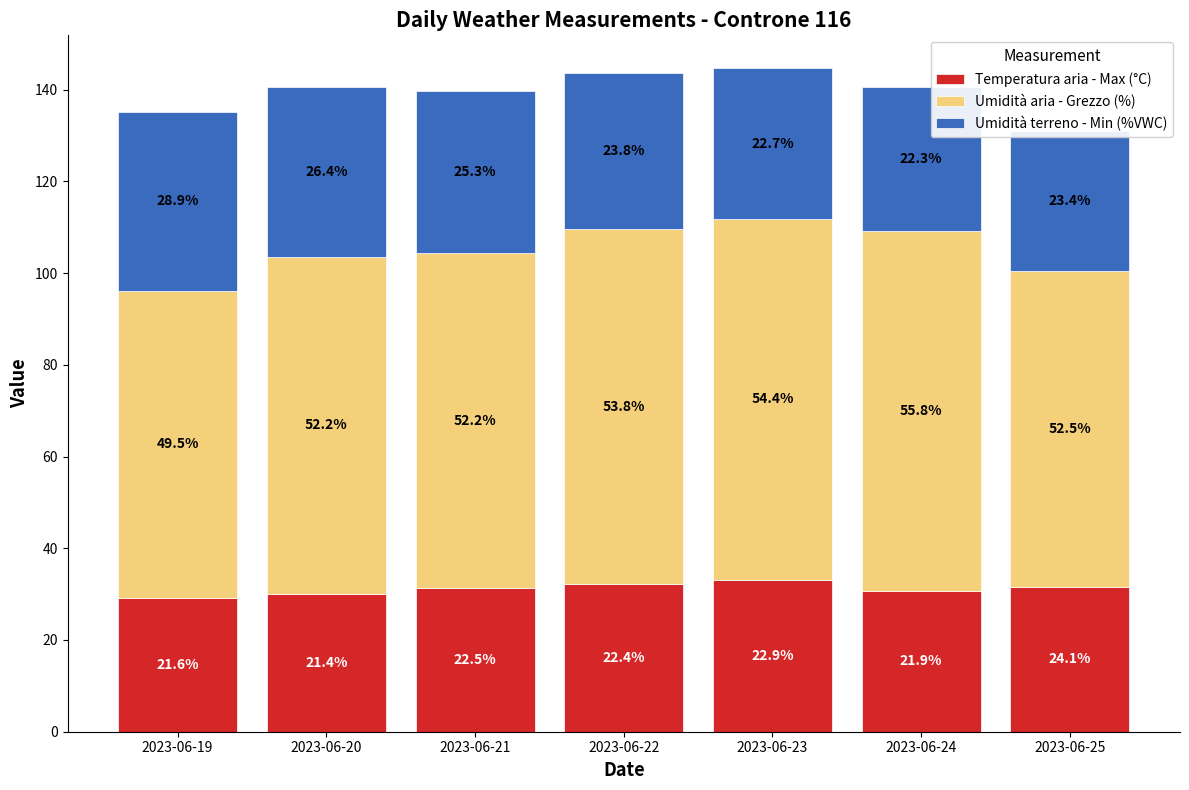

List the labels in order of Temperatura aria - Max (°C) value, smallest first.

2023-06-19, 2023-06-20, 2023-06-24, 2023-06-21, 2023-06-25, 2023-06-22, 2023-06-23